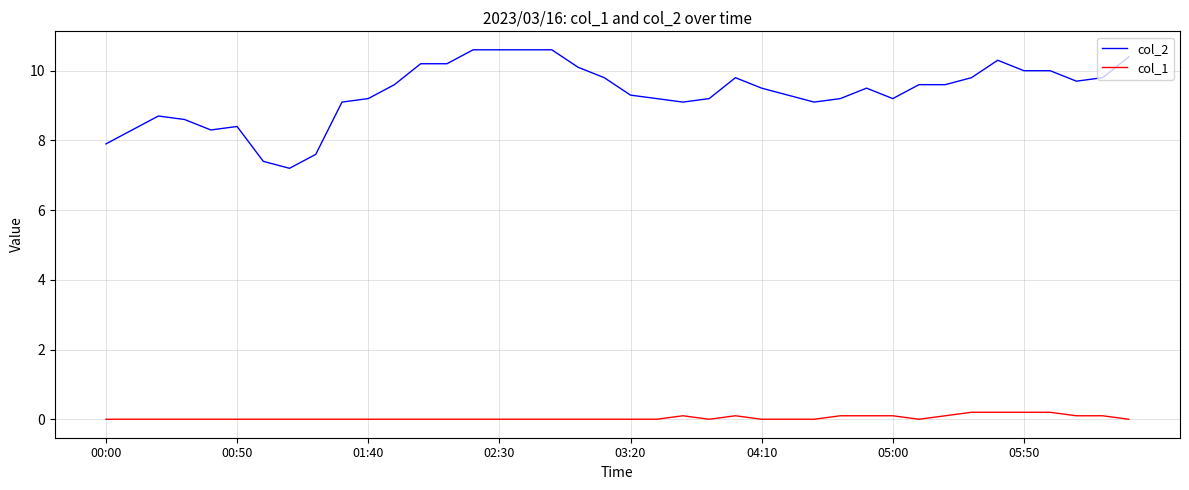

Which series has the largest total across all categories?

col_2